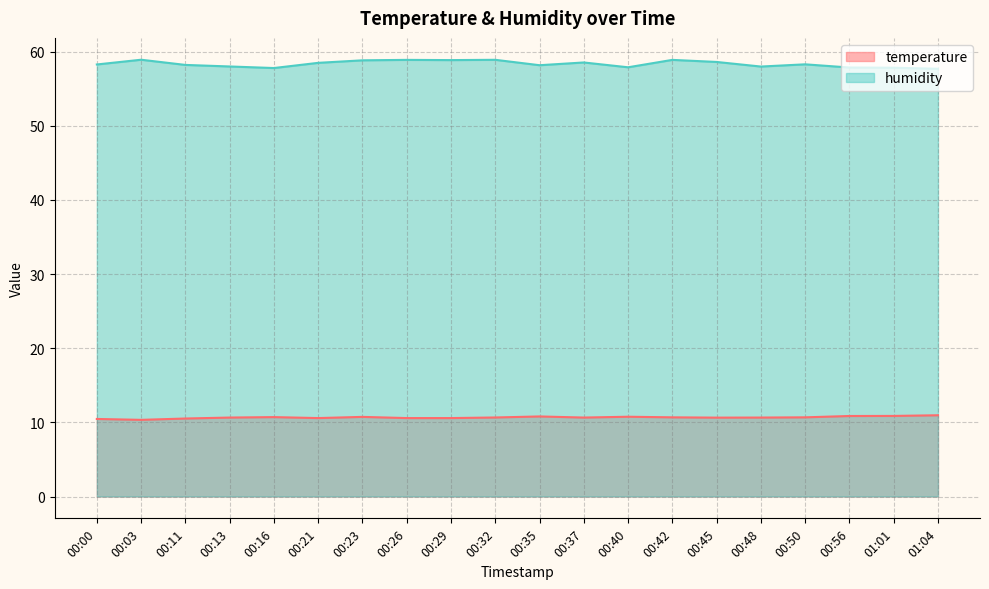

Which category has the lowest value in the humidity series?

01:04